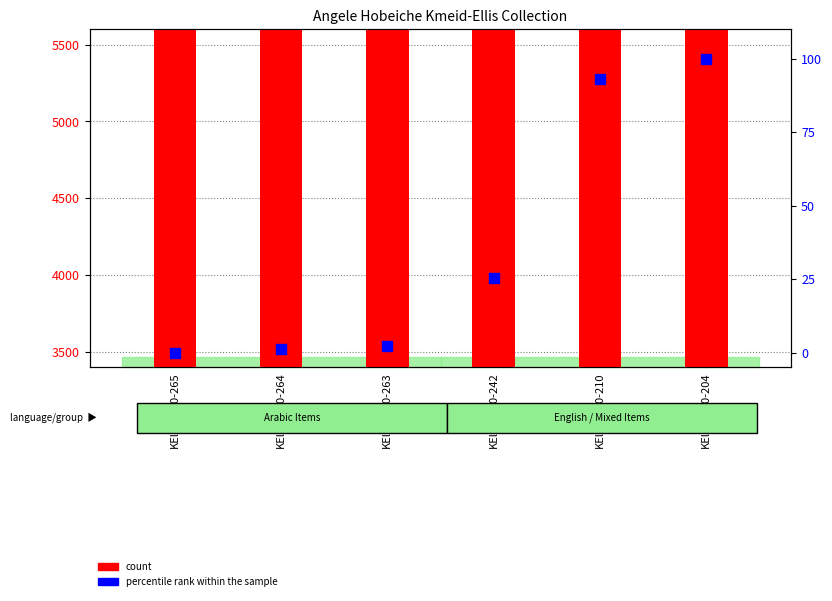

At how many categories does at least one series exceed 2221?

6